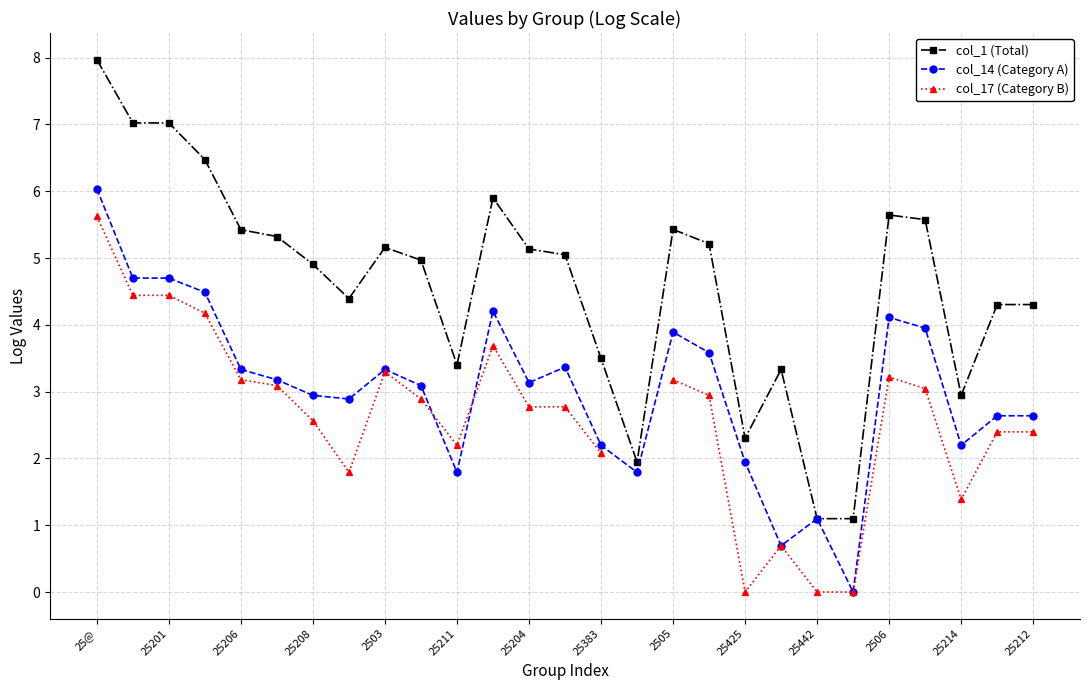

The col_14 (Category A) series shows 2.9 at 25208. True or false?

True